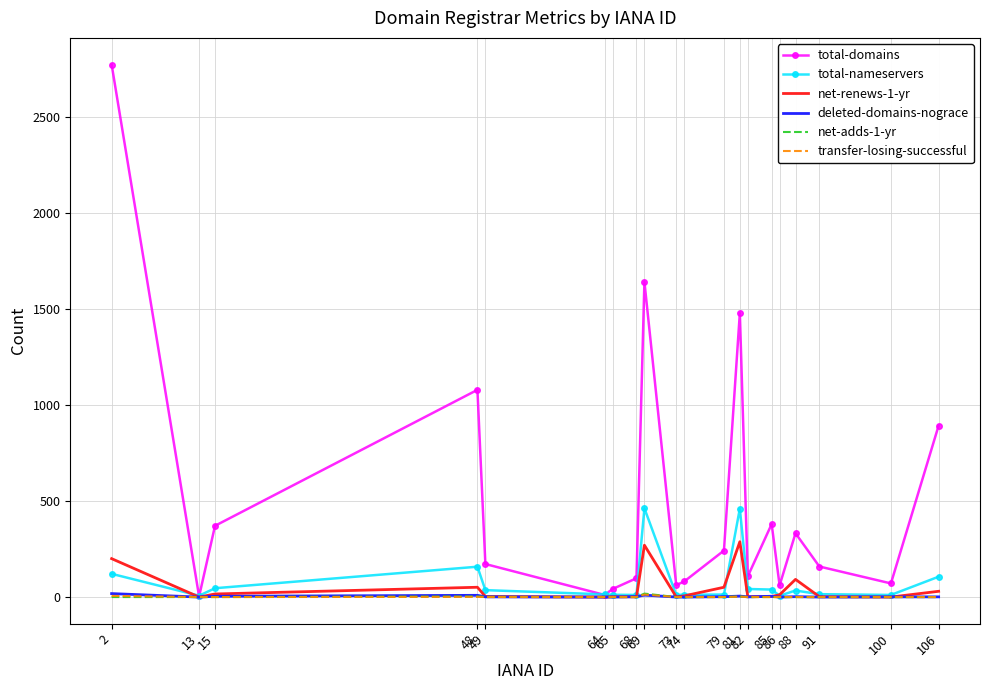

Which series has the largest range (max minus min)?

total-domains